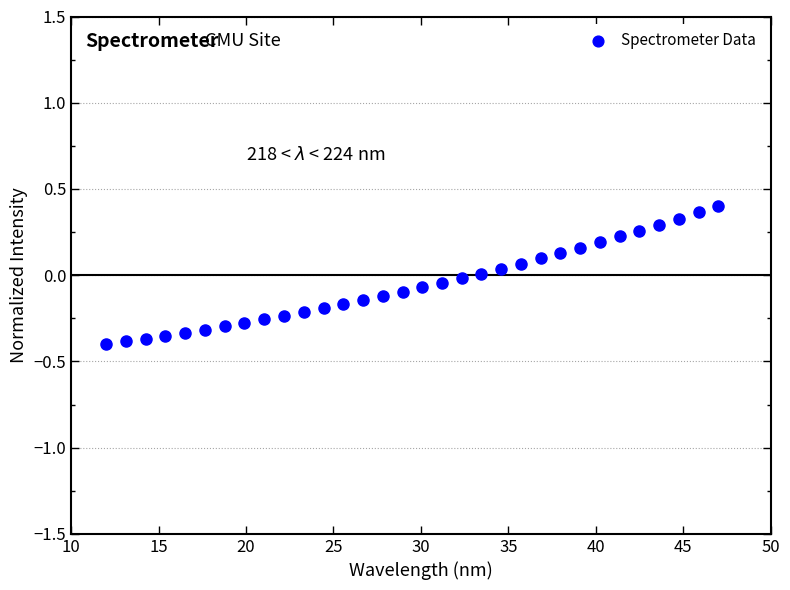

What is the range of Y values (max minus min)?

0.8